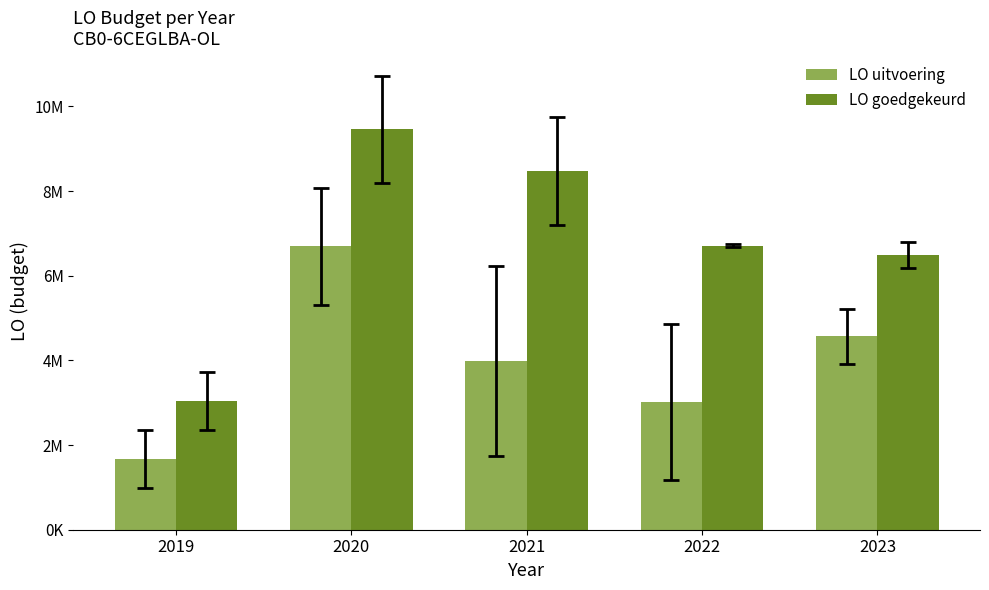

Rank the series by their average value, from highest to lowest.

LO goedgekeurd, LO uitvoering